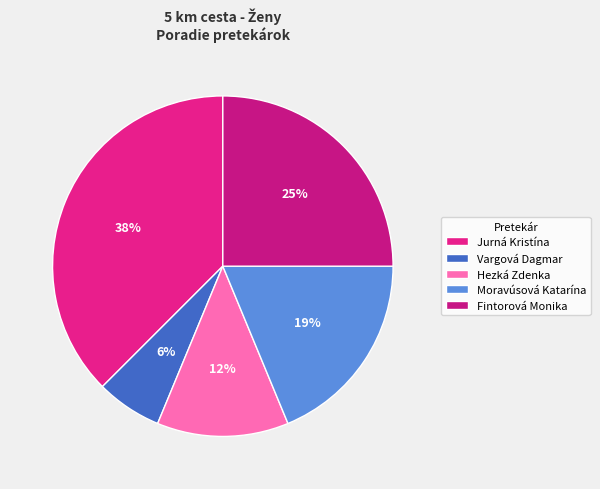

True or false: Jurná Kristína accounts for 50% of the total.

False